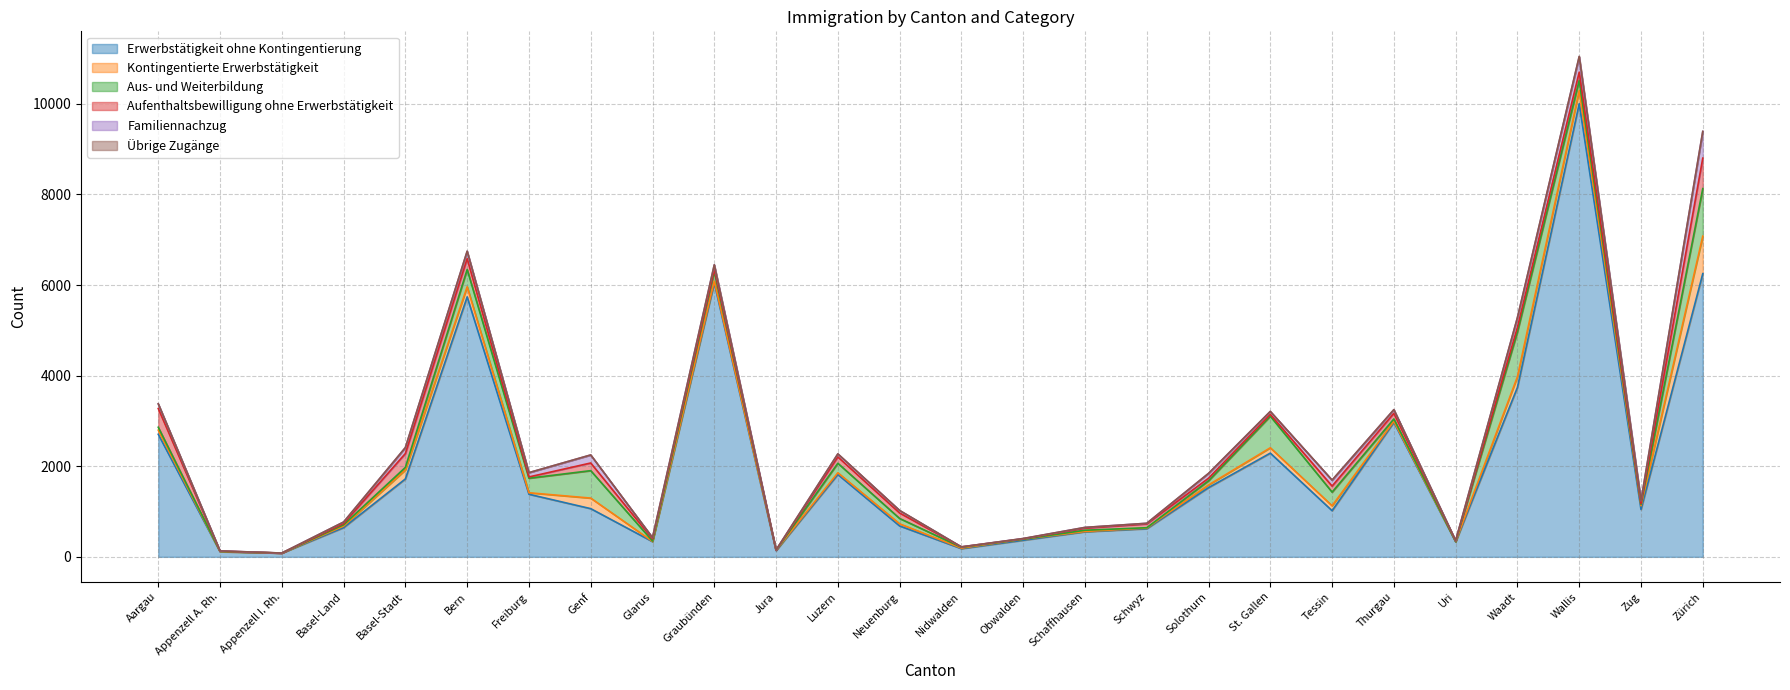

Where is Übrige Zugänge nearest to the value 3?

Bern